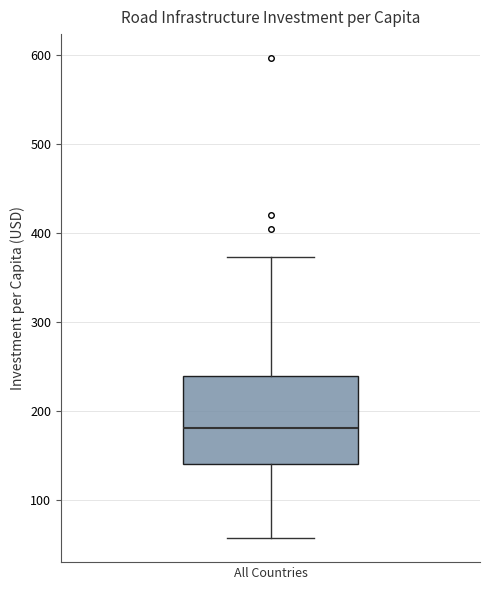

Where does the lower whisker of the box for All Countries end on the y-axis? The values are not printed on the chart, so give them approximately, as read against the axis.

60